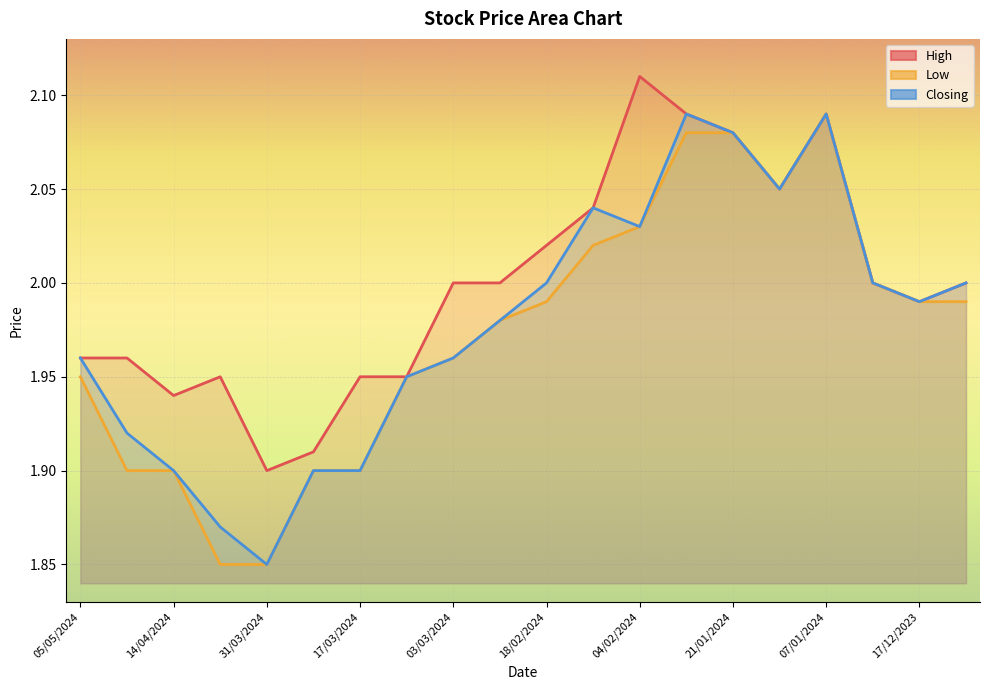

True or false: Low and Closing cross at least once.

False